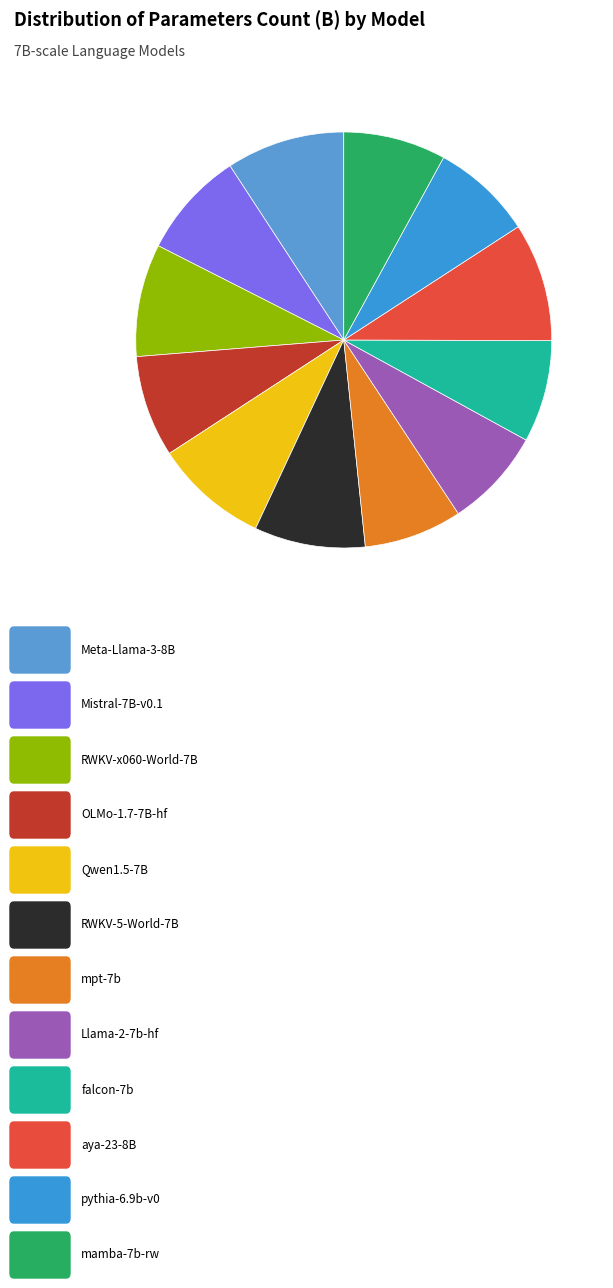

Which slice is the largest?

Meta-Llama-3-8B